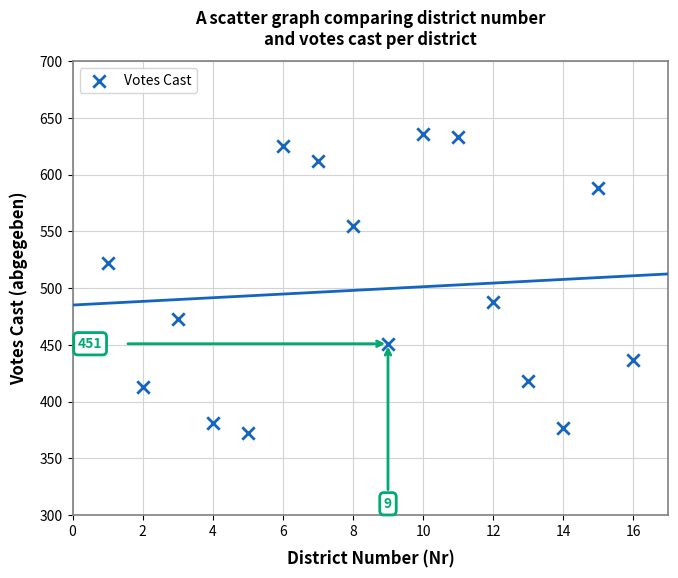

What is the range of X values (max minus min)?

15